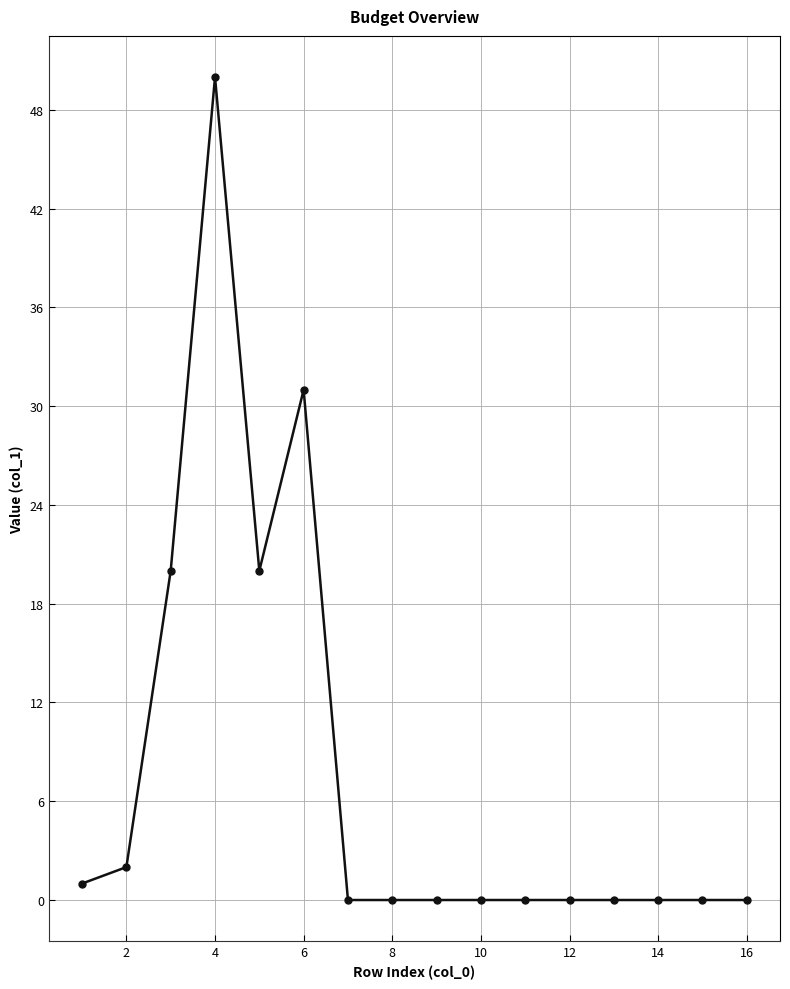

True or false: there are more than 0 points higher than both neighbors.

True